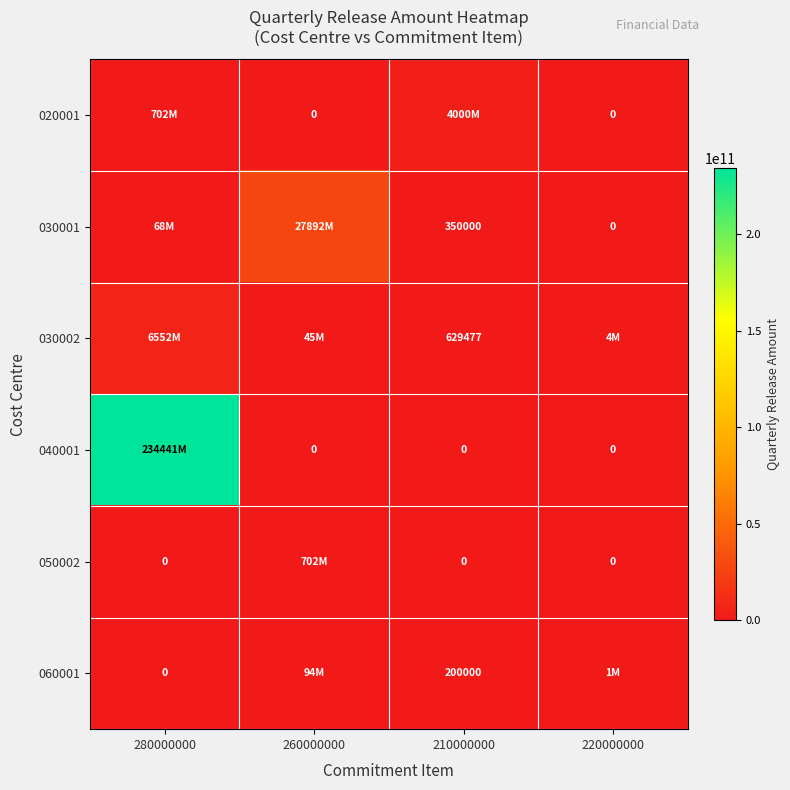

Count the 050002 values in the range 0 to 702087063.

4